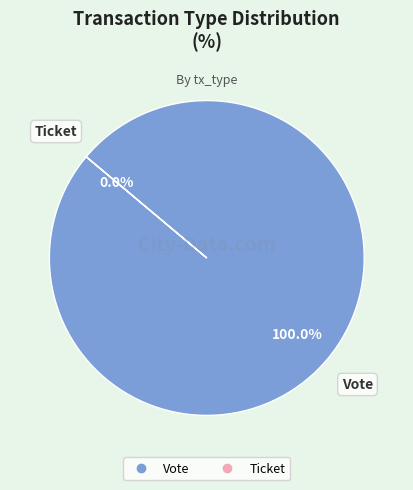

Is the sum of Vote and Ticket greater than half?

Yes